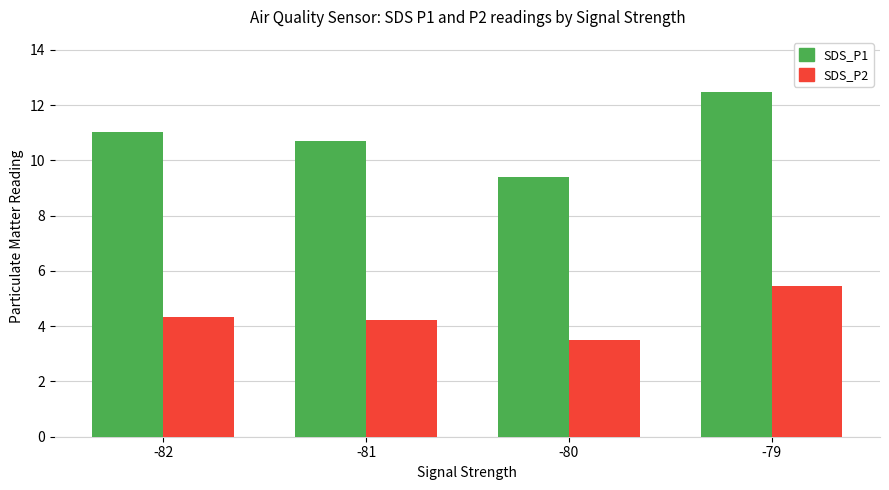

Which series has the largest range (max minus min)?

SDS_P1